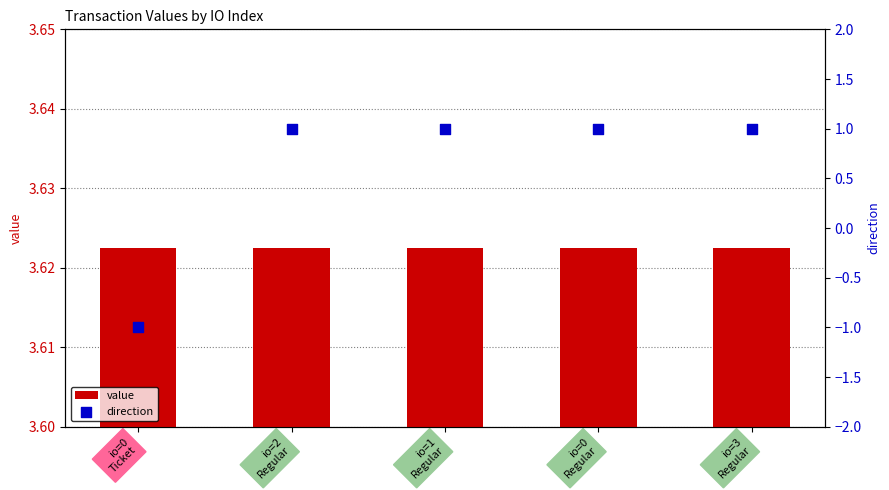

What are all the series names shown in the legend?

value, direction